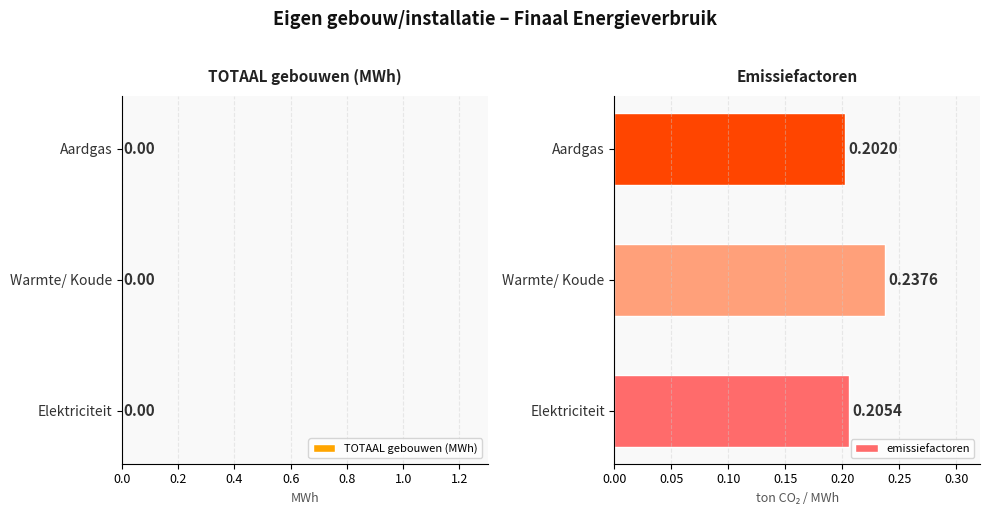

Does the chart contain any negative values?

No